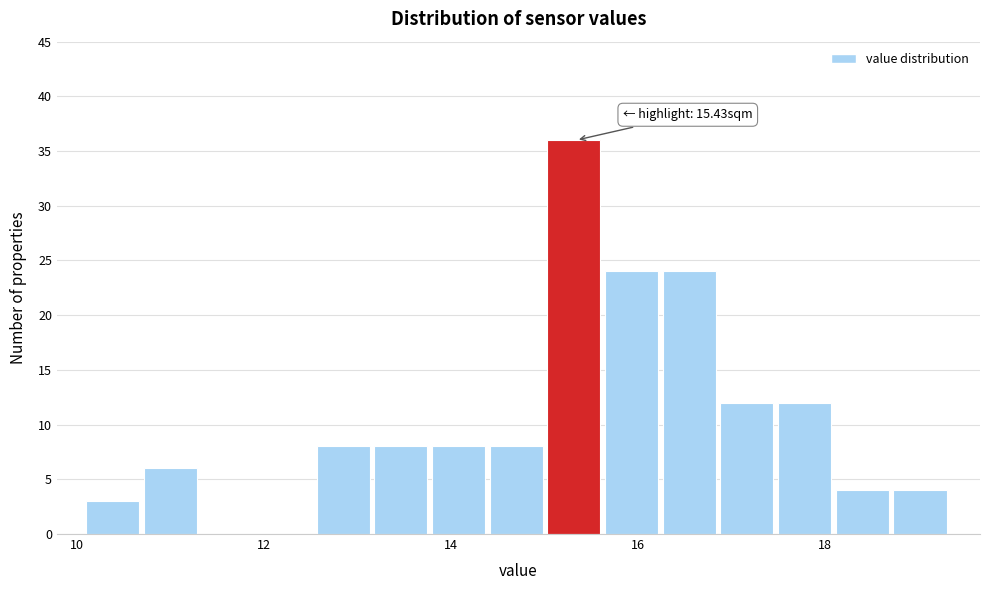

Around what value on the x-axis is the tallest bar? Give the approximate position of its centre, as read against the axis.

15.4